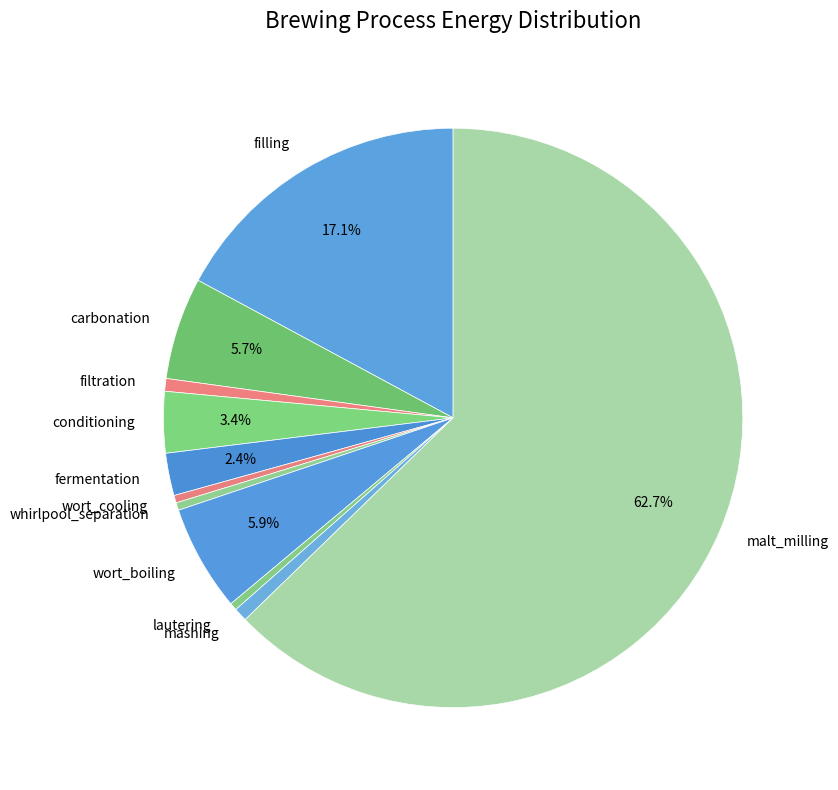

Which category has the biggest portion of the pie?

malt_milling